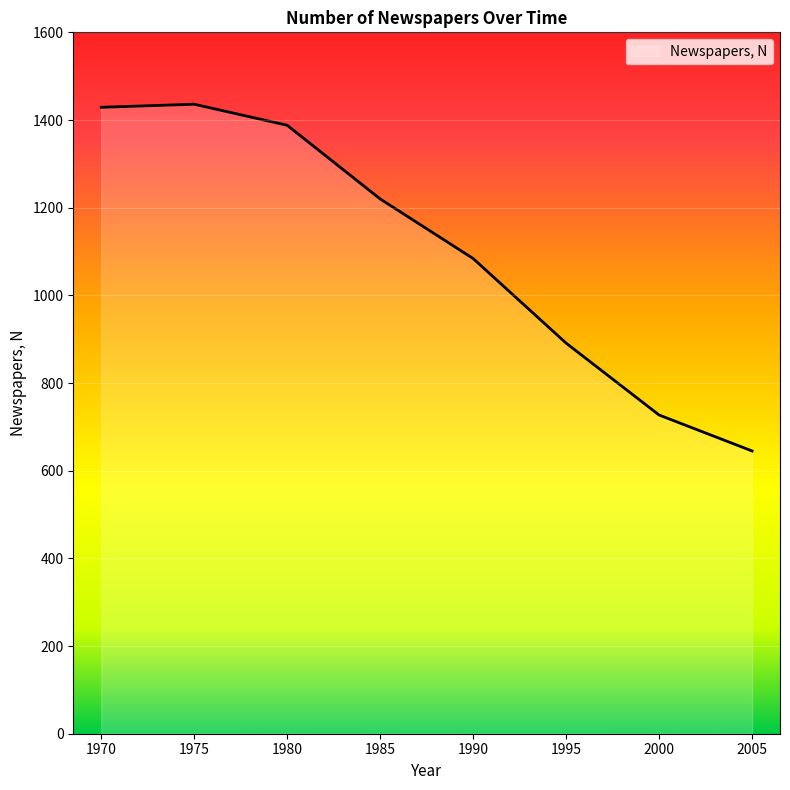

How many lines are shown in the chart?

1